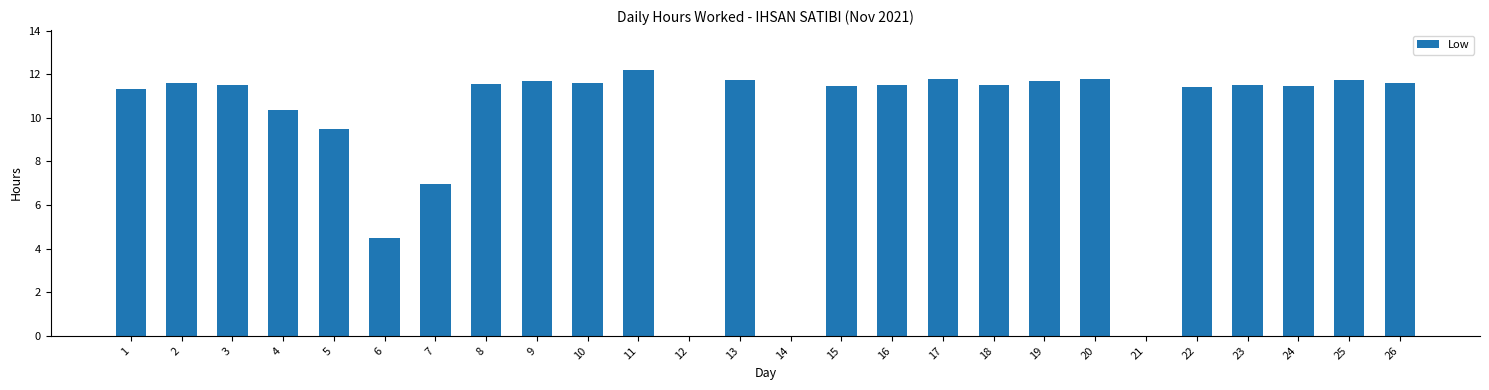

Which label corresponds to the largest value in the chart?

11